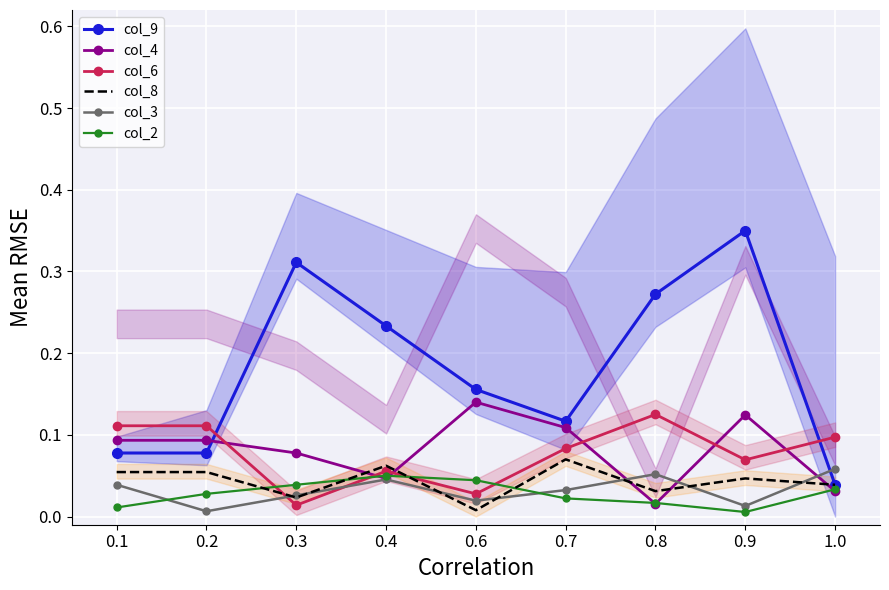

How many lines are shown in the chart?

6